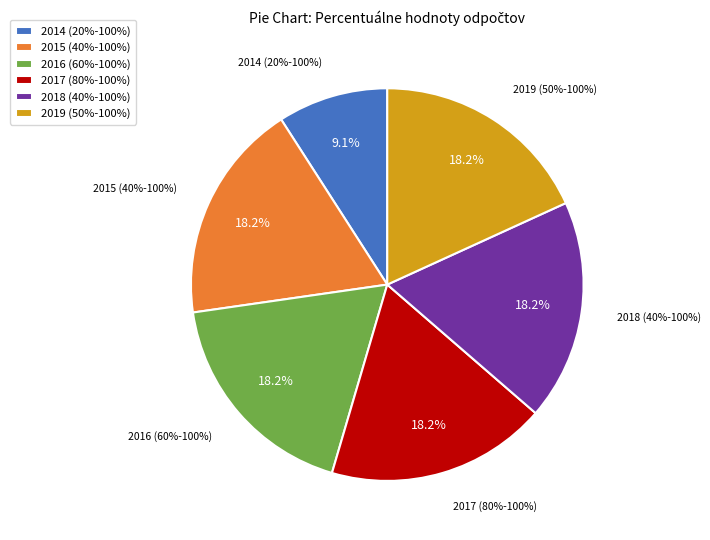

Which has a higher value, 2014 (20%-100%) or 2016 (60%-100%)?

2016 (60%-100%)